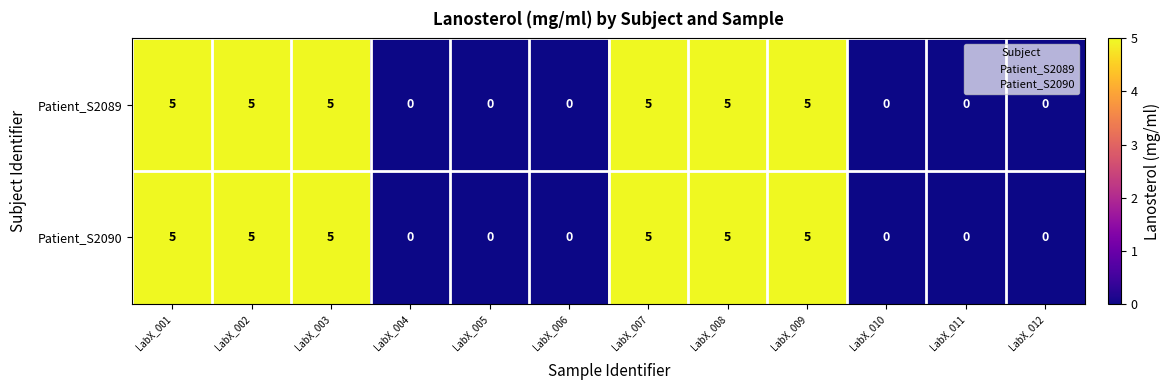

Is it true that Patient_S2089 equals 0 at LabX_011?

True